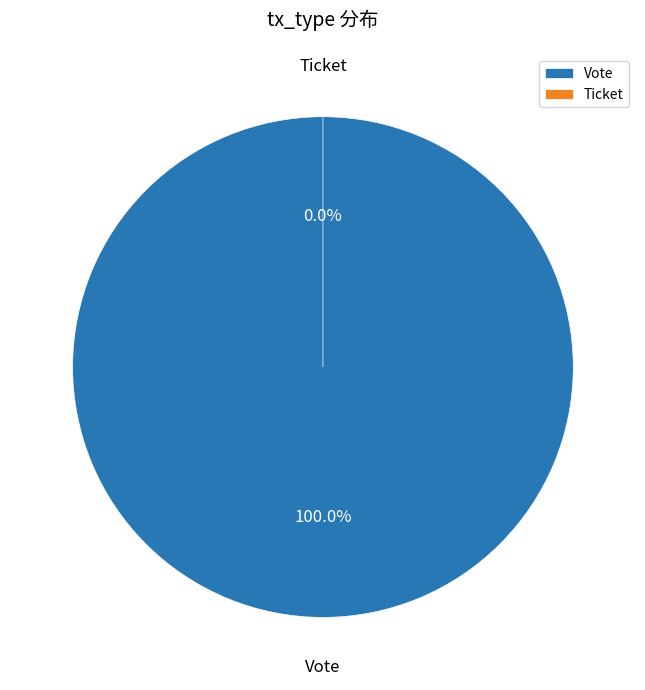

Which slice is the largest?

Vote